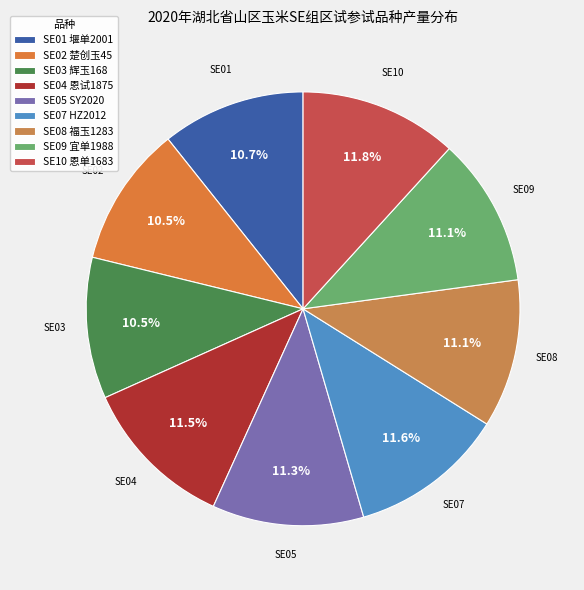

Rank the categories by value from highest to lowest.

SE10 恩单1683, SE07 HZ2012, SE04 恩试1875, SE05 SY2020, SE09 宜单1988, SE08 福玉1283, SE01 堰单2001, SE03 辉玉168, SE02 楚创玉45